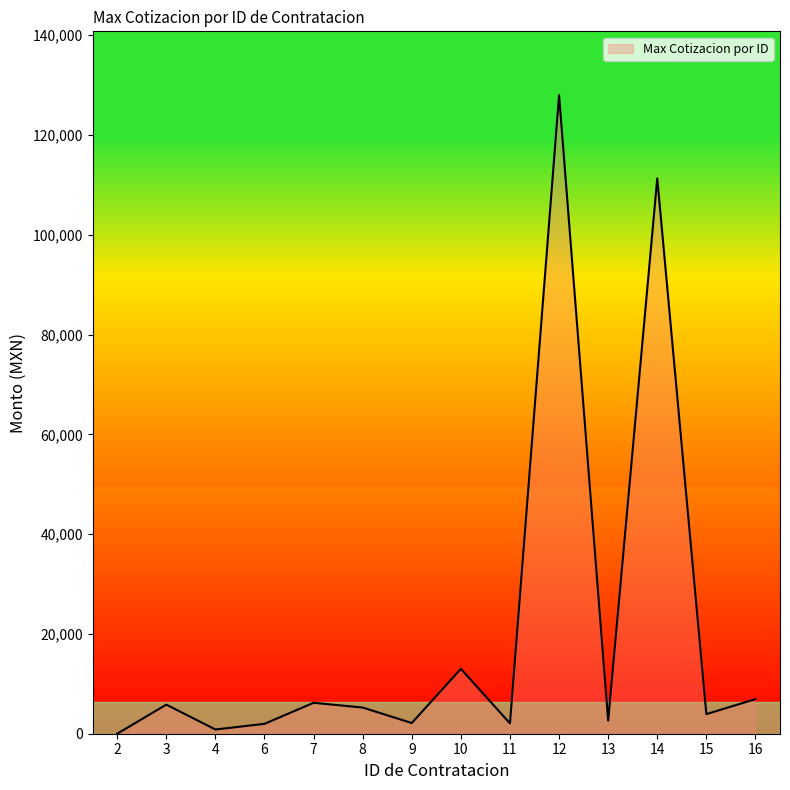

The value at 14 is 111300.0. True or false?

True